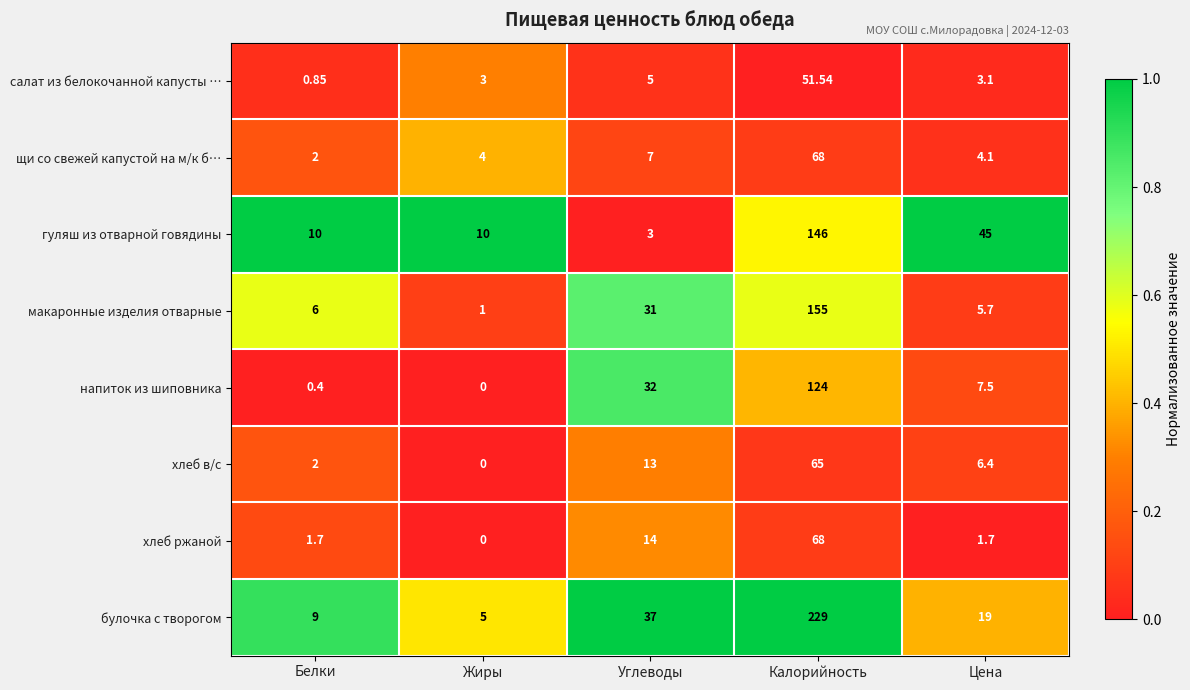

Which label corresponds to the largest value in the chart?

Калорийность